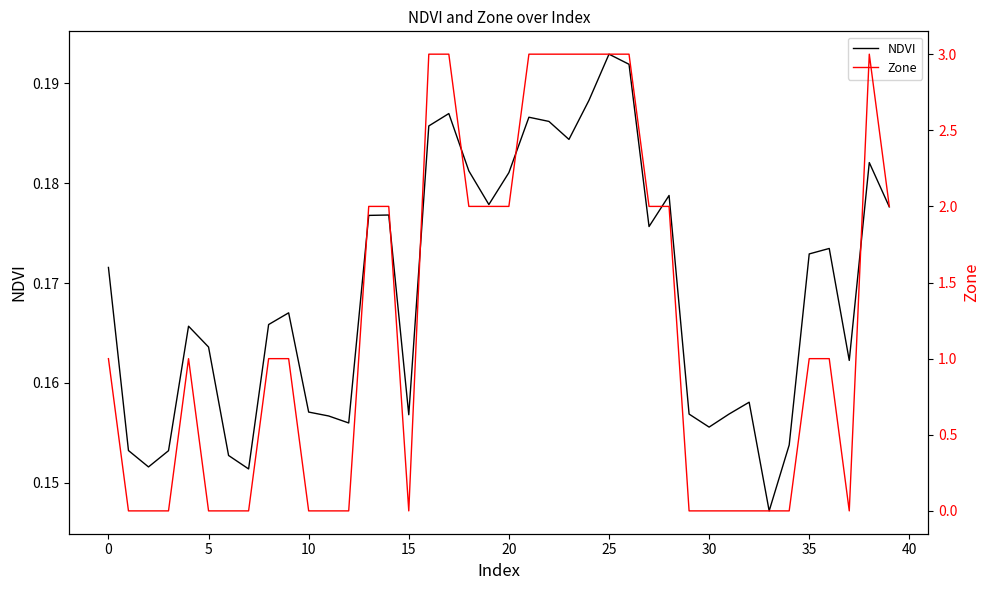

Which has a higher value, 17 or 37?

17